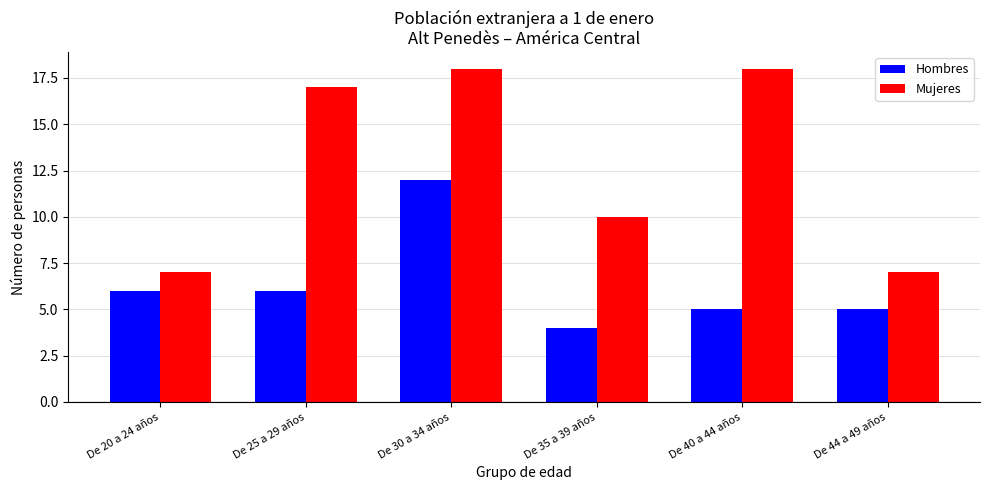

Reading right to left, what are all the values shown in this chart?

Hombres: De 44 a 49 años=5	De 40 a 44 años=5	De 35 a 39 años=4	De 30 a 34 años=12	De 25 a 29 años=6	De 20 a 24 años=6
Mujeres: De 44 a 49 años=7	De 40 a 44 años=18	De 35 a 39 años=10	De 30 a 34 años=18	De 25 a 29 años=17	De 20 a 24 años=7